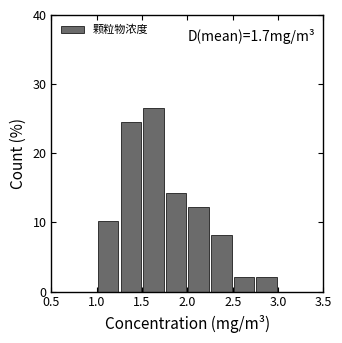

Which range on the x-axis has the tallest bar?

1.50 to 1.75